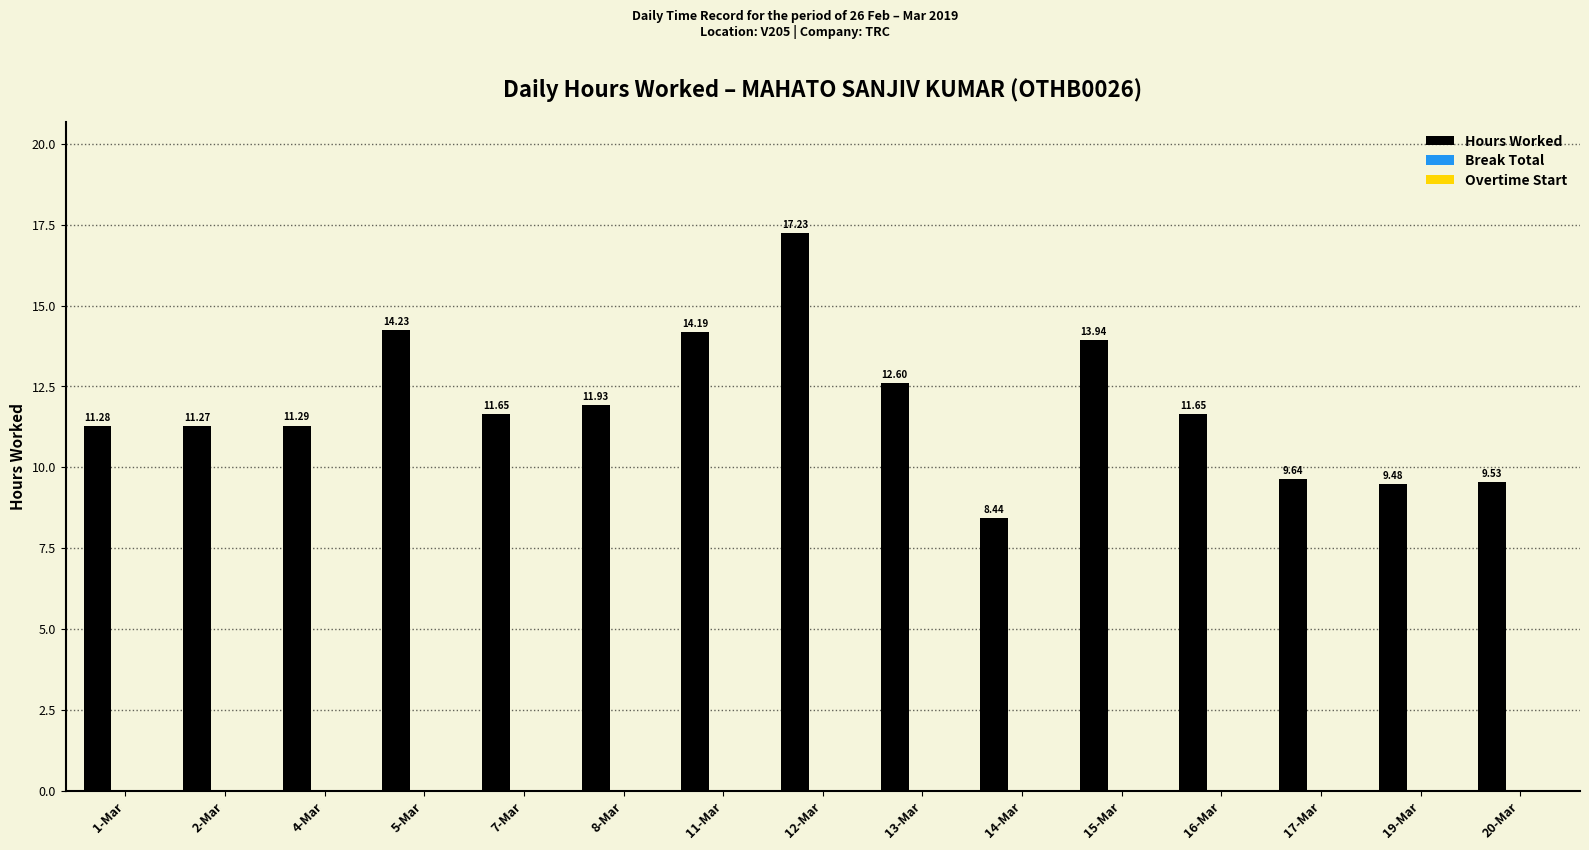

What is the difference between the second highest and minimum values?

5.8